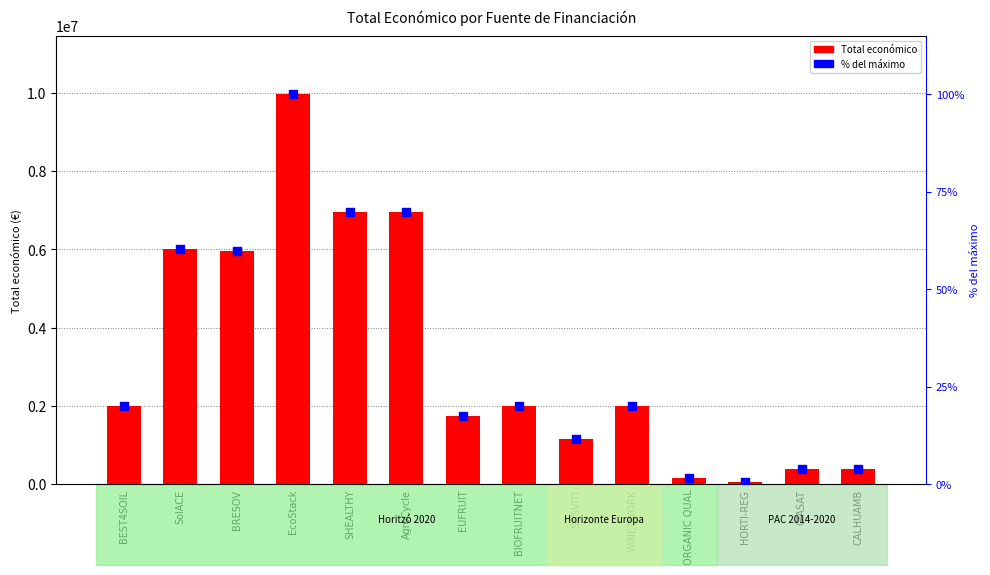

What are all the series names shown in the legend?

Total económico, % del máximo